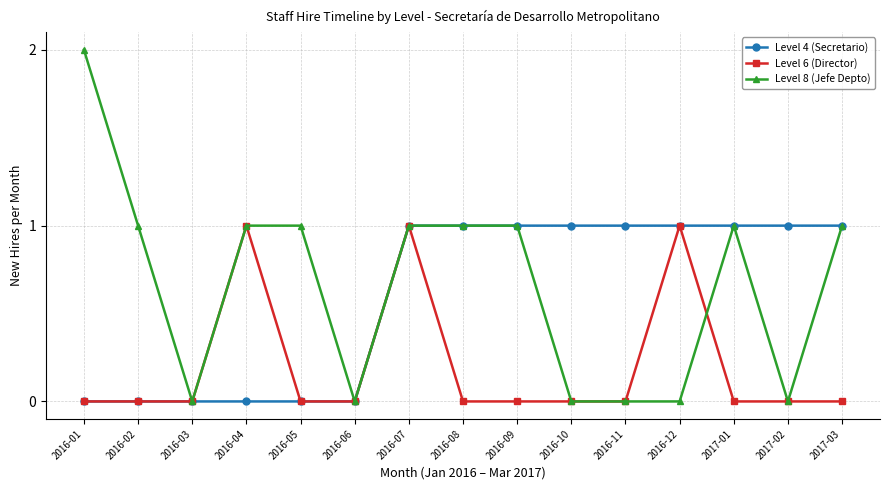

What is the label of the 3rd point from the right?

2017-01